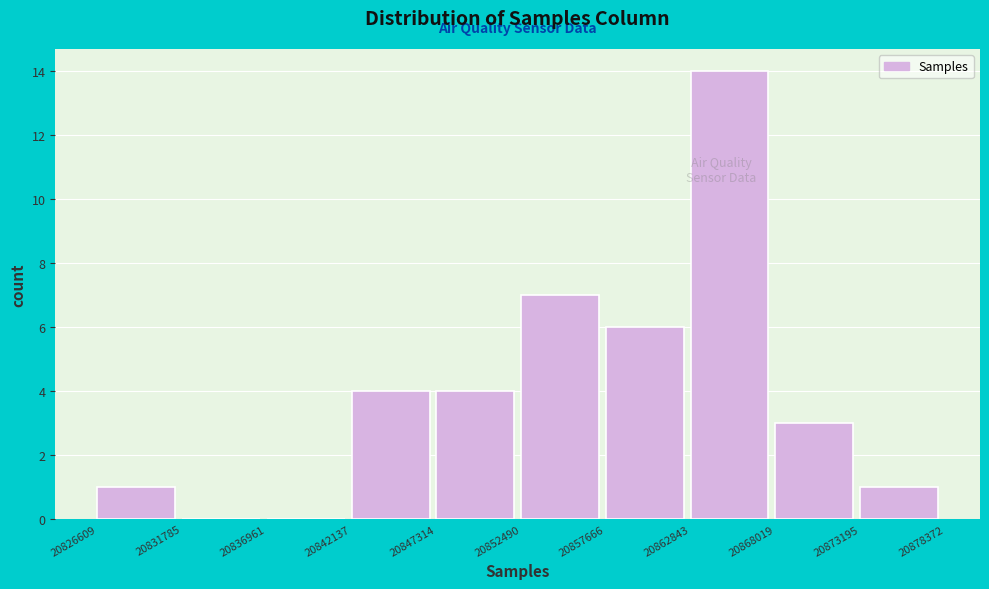

Over which range of the x-axis is the bar tallest?

20862843 to 20868019